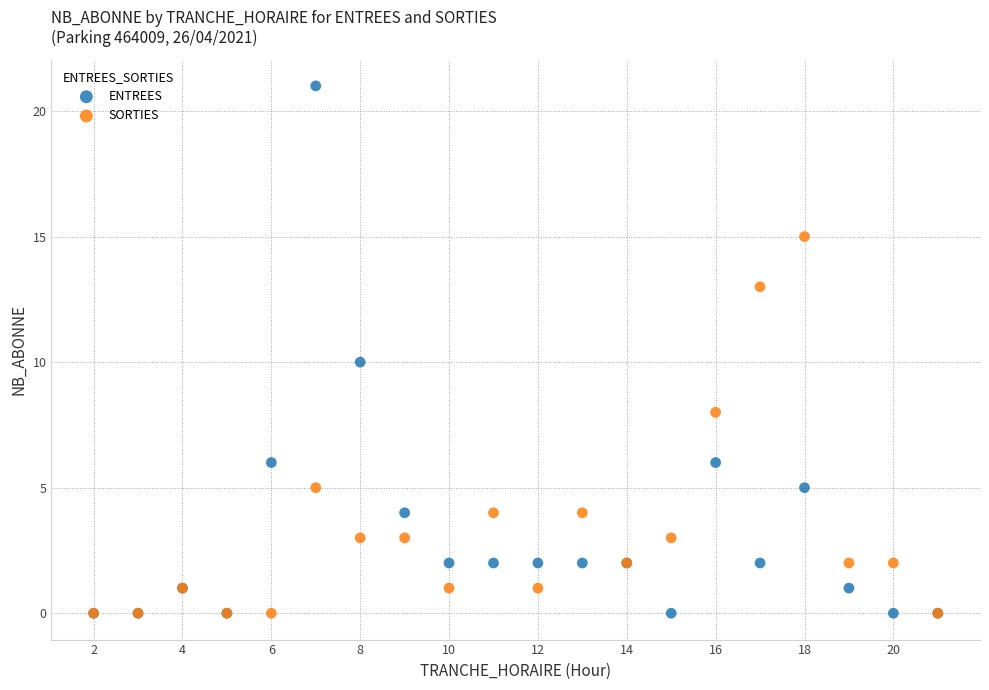

What are all the series names shown in the legend?

ENTREES, SORTIES